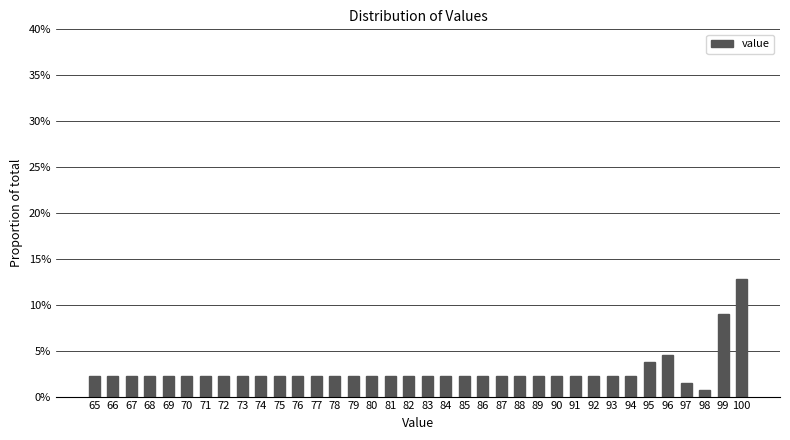

What is the ratio of the value at 88 to the value at 92?

1.0